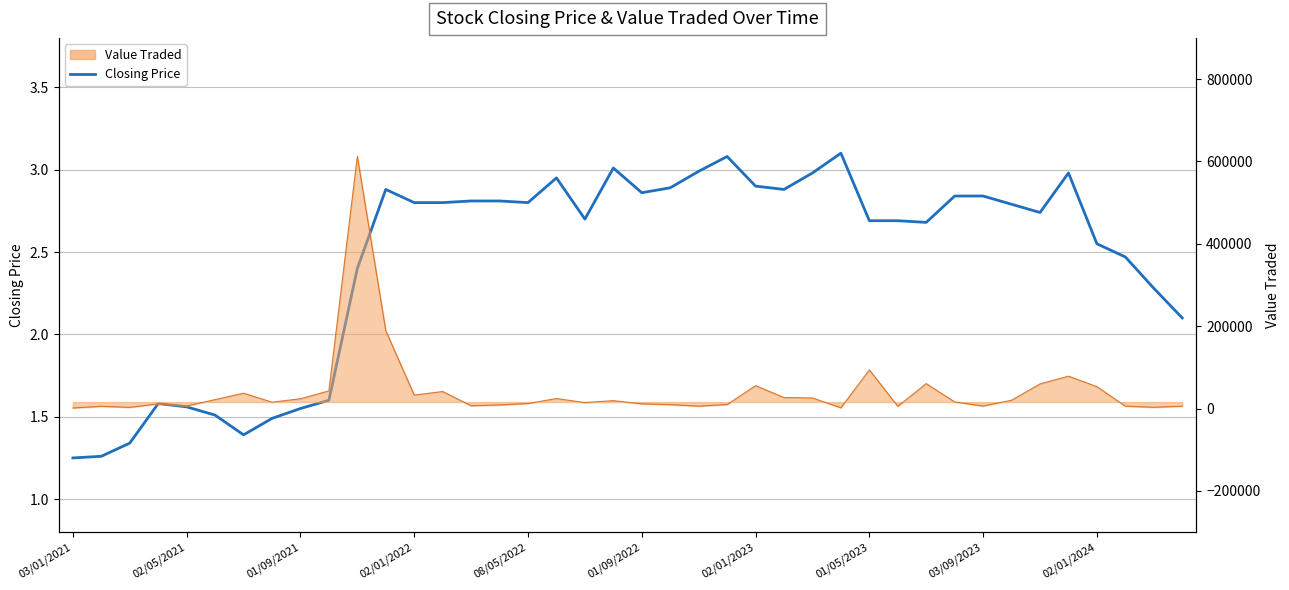

True or false: the data has more than 0 interior local peaks.

True